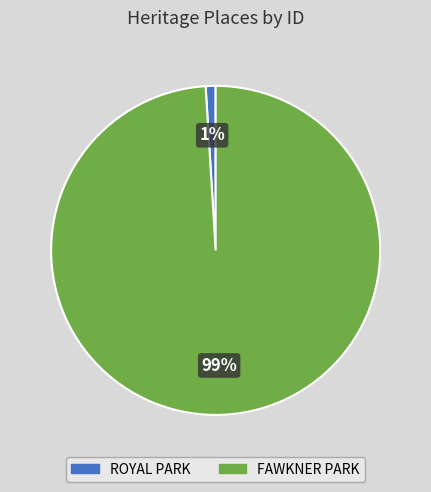

Which has a higher value, FAWKNER PARK or ROYAL PARK?

FAWKNER PARK